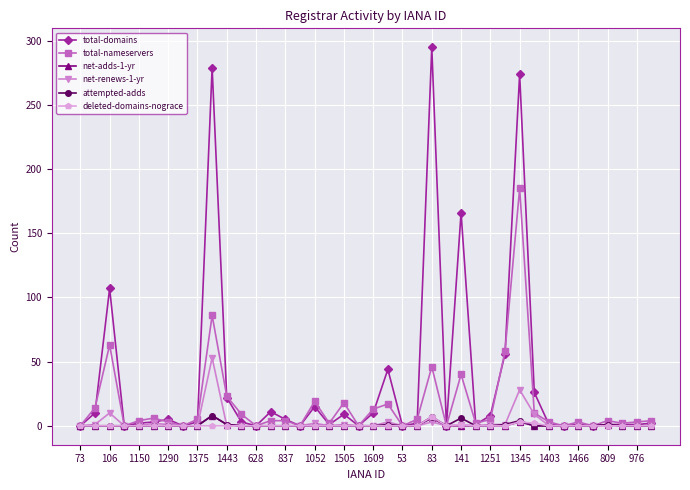

Which series has the widest spread of values?

total-domains